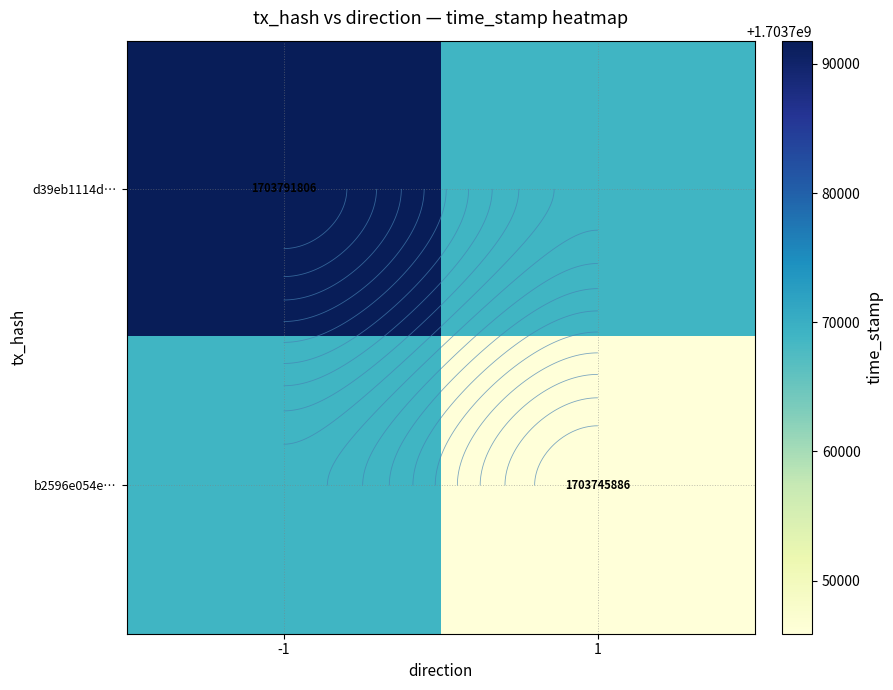

Count the d39eb1114d… values in the range 1703768846 to 1703791806.

2